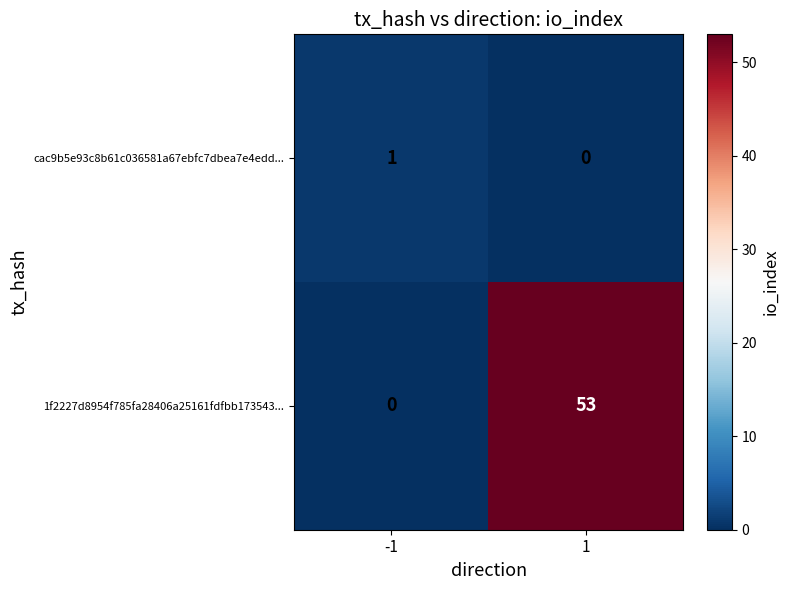

Rank the series at 1 from highest to lowest value.

1f2227d8954f785fa28406a25161fdfbb173543..., cac9b5e93c8b61c036581a67ebfc7dbea7e4edd...